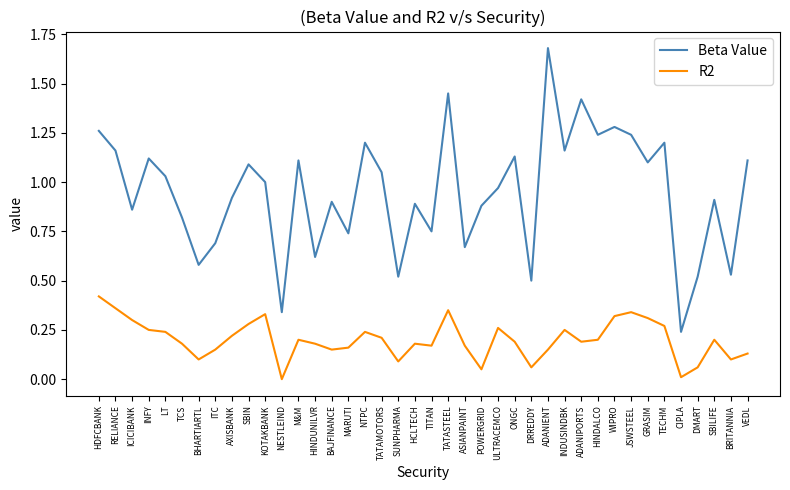

How many interior local valleys does the Beta Value series have?

14